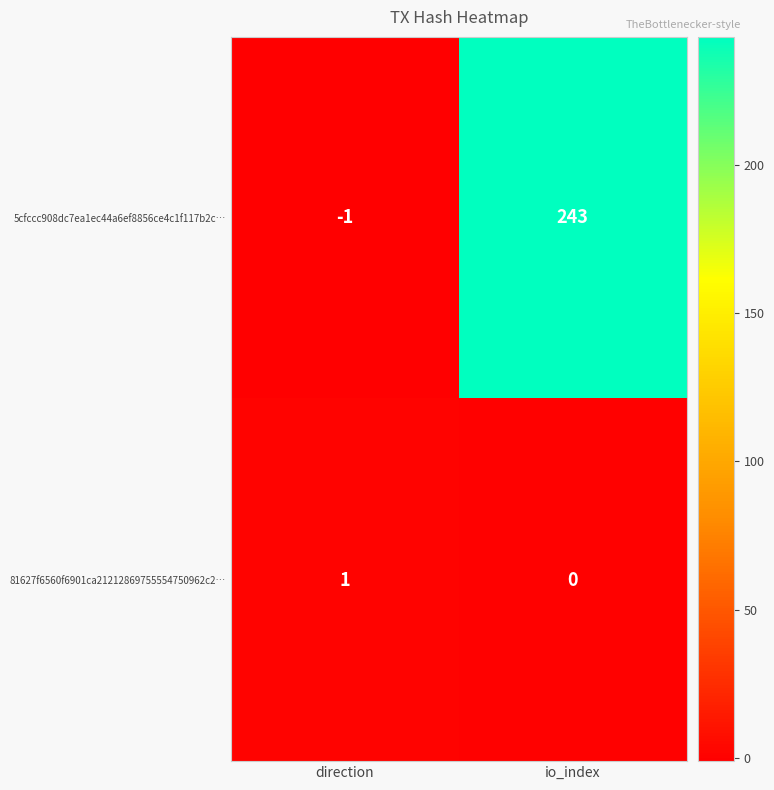

Which label corresponds to the largest value in the chart?

io_index